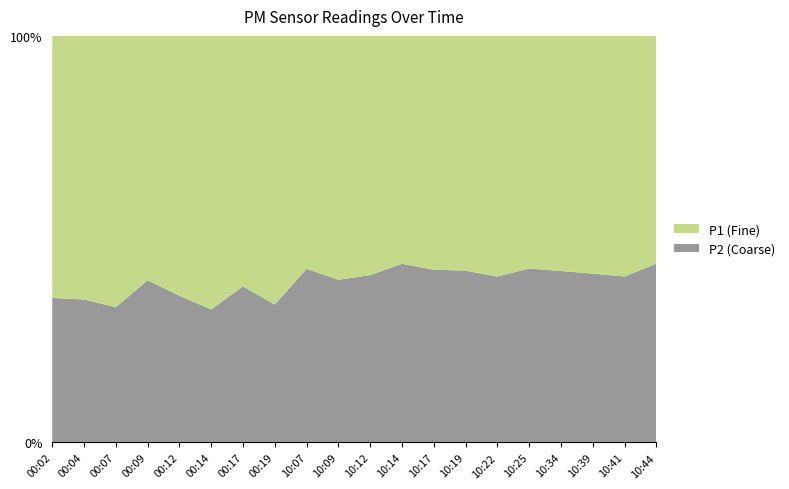

Reading left to right, what are all the values shown in this chart?

P1: 16.1	15.8	15.8	17.5	15.8	17.3	13.5	16.2	14.3	16.0	14.2	12.8	13.4	14.6	15.8	13.9	13.7	14.8	14.9	12.9
P2: 8.8	8.6	7.9	11.6	8.9	8.4	8.4	8.3	10.7	10.7	9.9	10.0	9.9	10.7	10.9	10.4	10.0	10.5	10.3	10.2